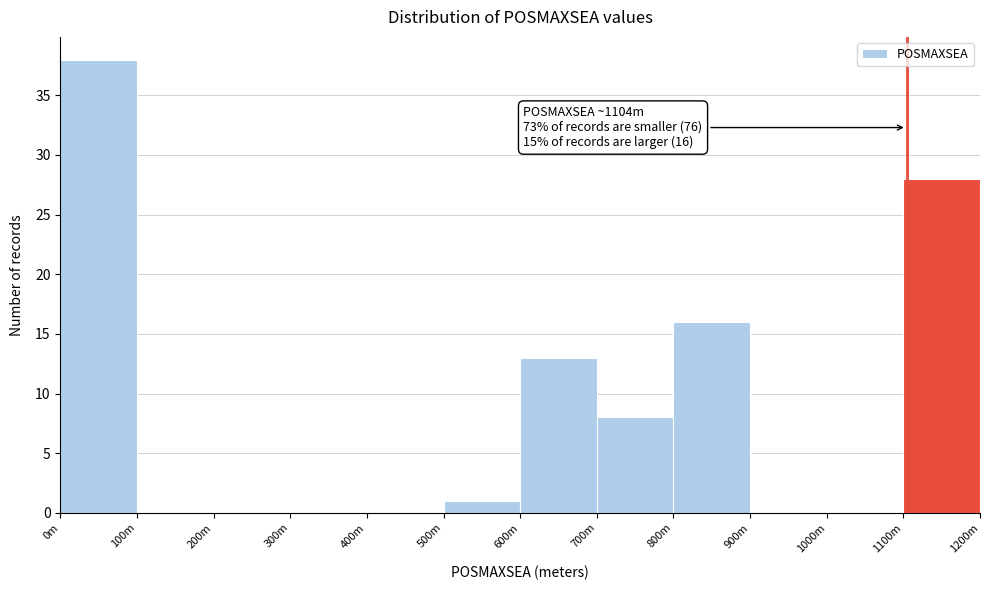

Reading left to right, list all the values displayed in this chart.

0m=38	100m=0	200m=0	300m=0	400m=0	500m=1	600m=13	700m=8	800m=16	900m=0	1000m=0	1100m=28